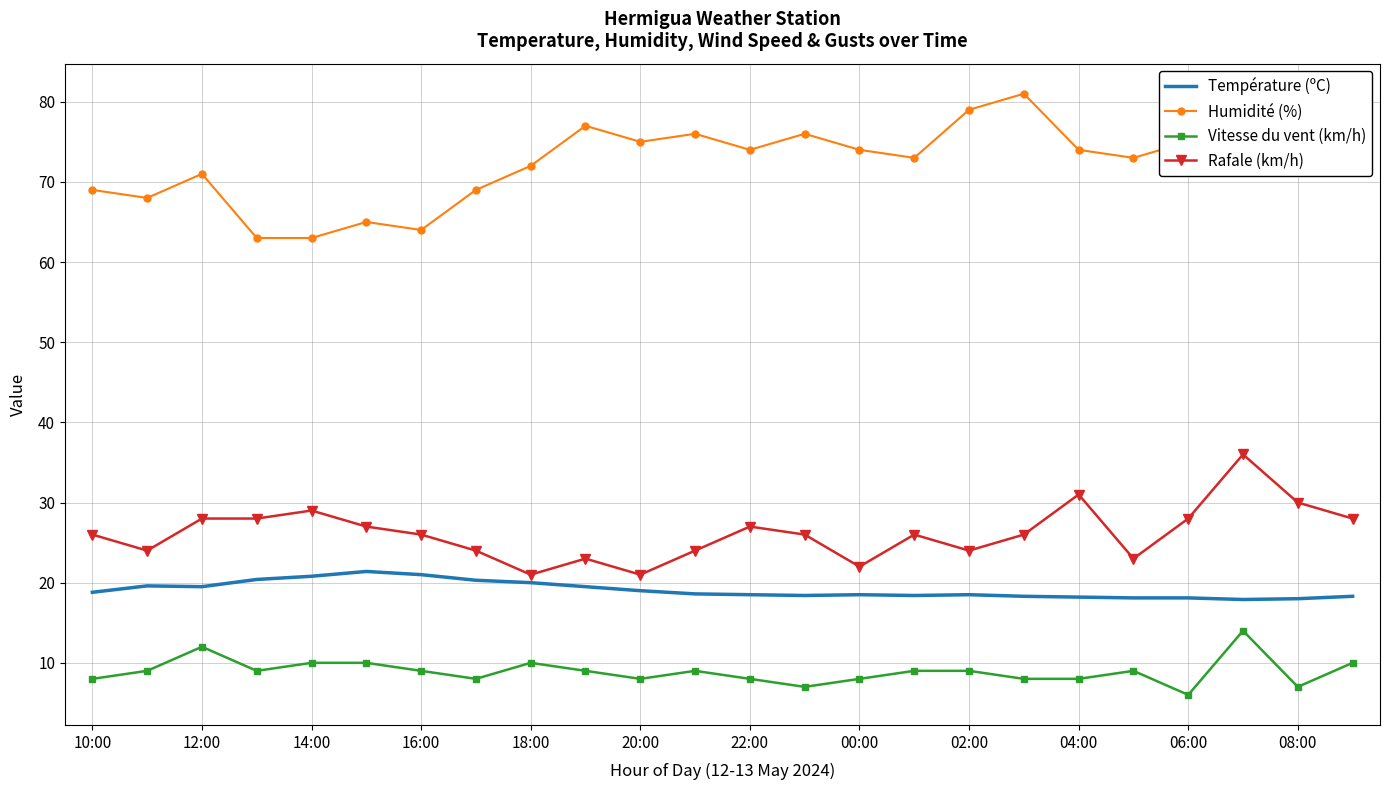

True or false: Température (ºC) and Humidité (%) cross at least once.

False